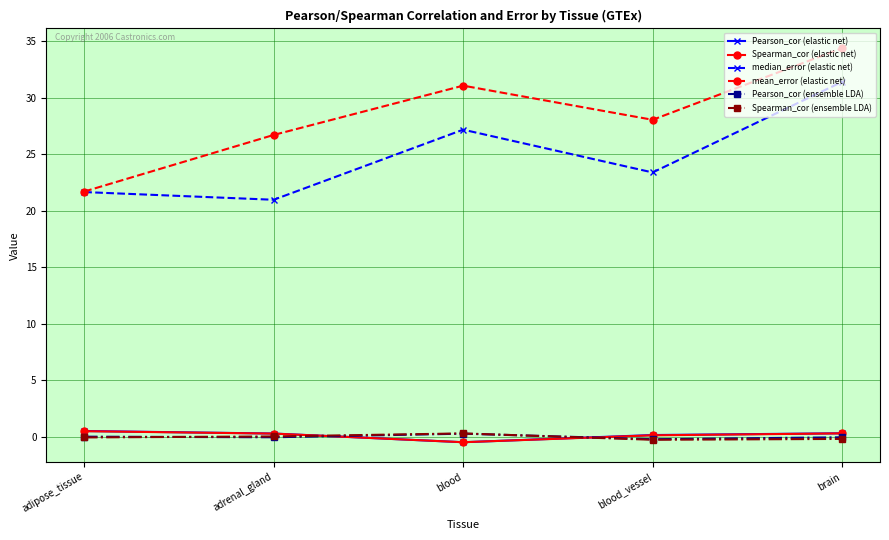

True or false: Spearman_cor (elastic net) has more than 2 points higher than both neighbors.

False